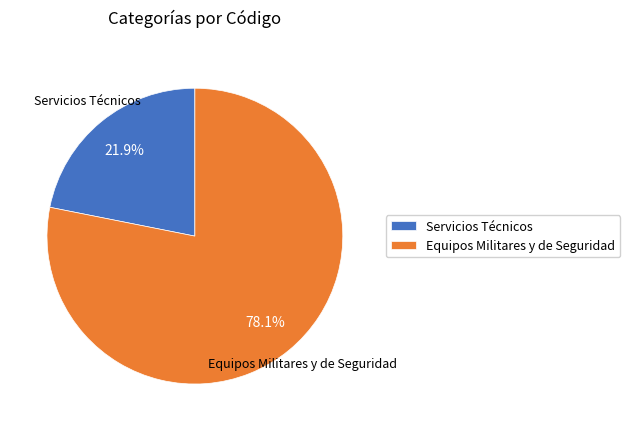

To the nearest percent, what percentage of the pie is Servicios Técnicos?

22%